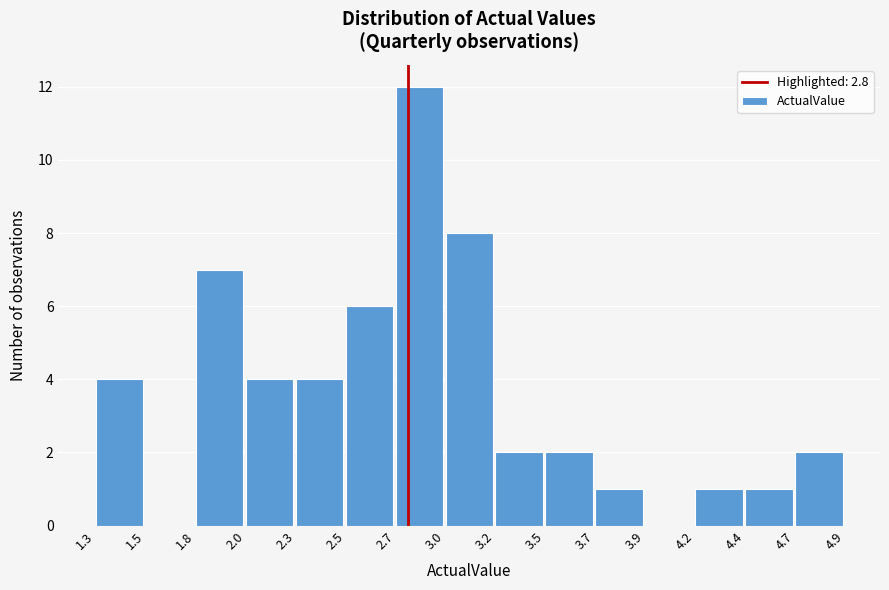

Reading left to right, extract all data points from this chart.

1.3=4	1.5=0	1.8=7	2.0=4	2.3=4	2.5=6	2.7=12	3.0=8	3.2=2	3.5=2	3.7=1	3.9=0	4.2=1	4.4=1	4.7=2